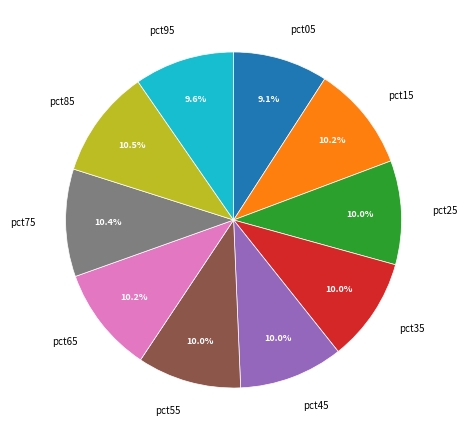

Combined, what portion of the pie is pct75 and pct65?

20.6%